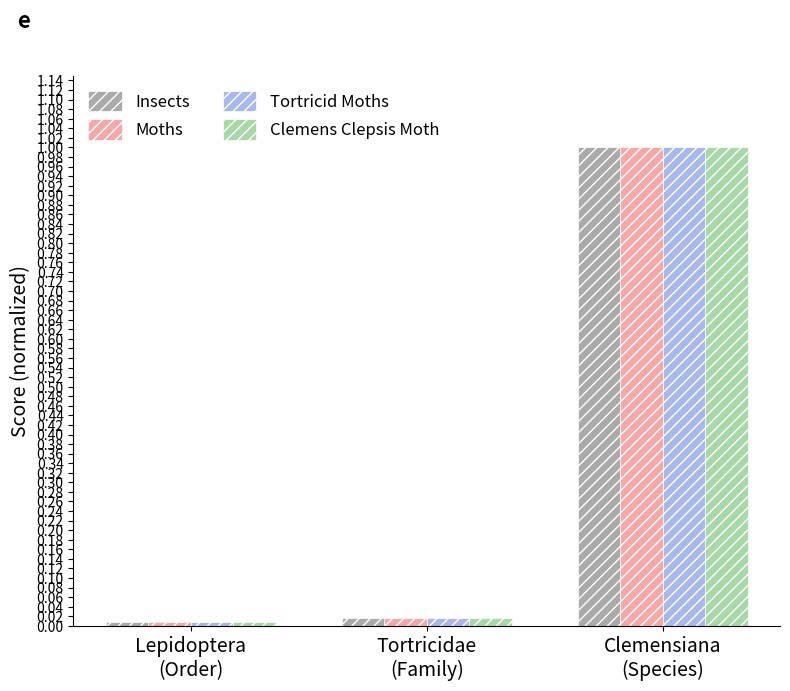

What is the sum of all Insects values?

1.0